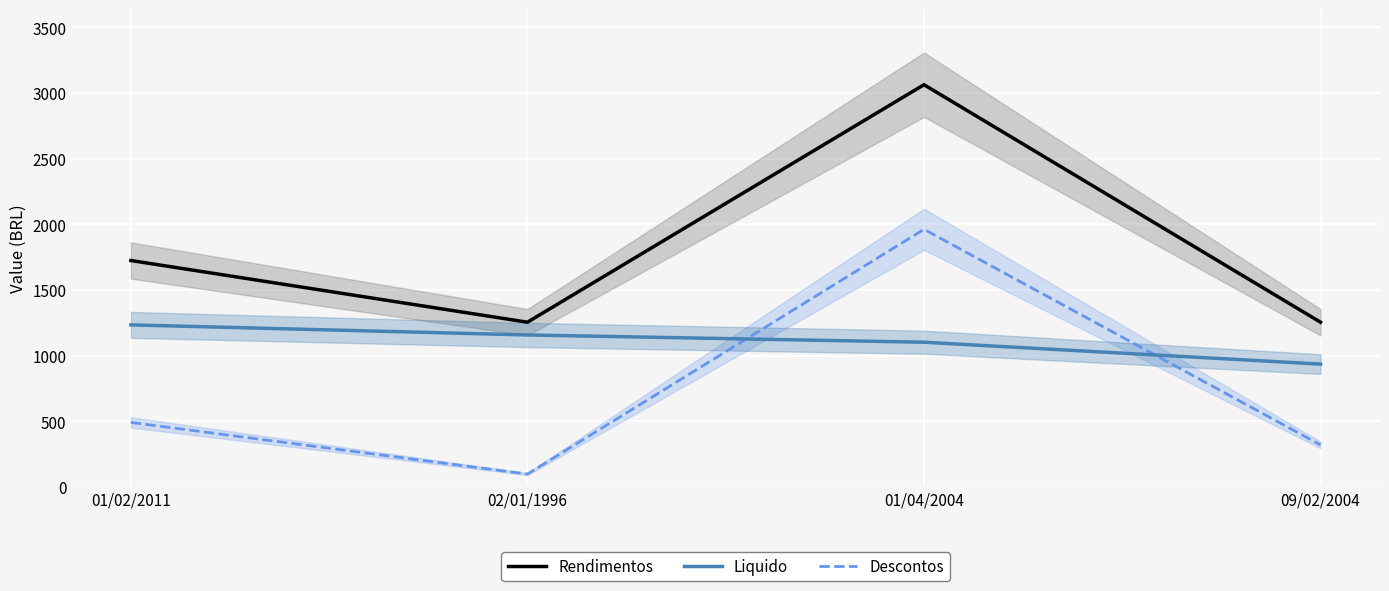

Reading left to right, transcribe all the data shown in this chart.

Rendimentos: 01/02/2011=1724.0	02/01/1996=1254.0	01/04/2004=3063.2	09/02/2004=1254.0
Liquido: 01/02/2011=1233.5	02/01/1996=1156.8	01/04/2004=1101.5	09/02/2004=934.9
Descontos: 01/02/2011=490.4	02/01/1996=97.2	01/04/2004=1961.7	09/02/2004=319.1